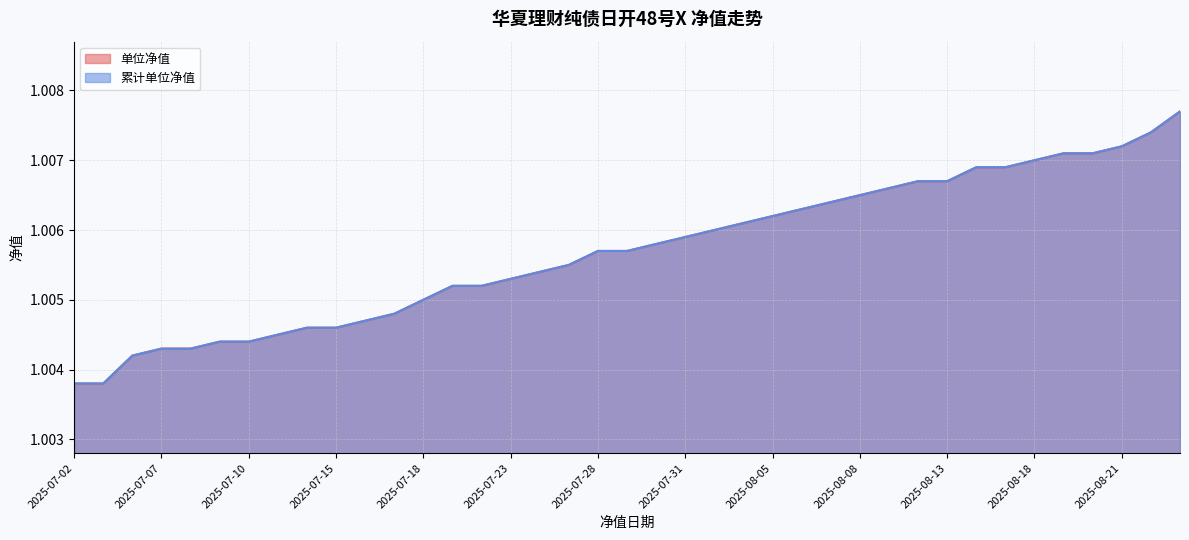

Does the chart display data point markers on the line(s)?

No